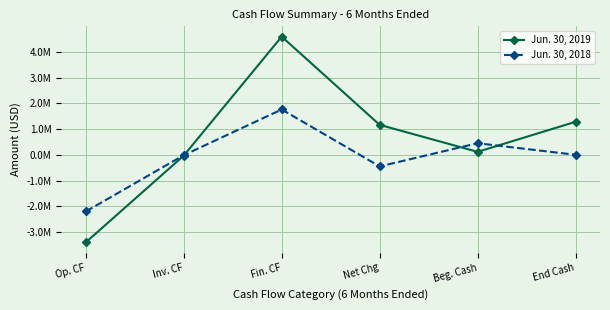

What are all the series names shown in the legend?

Jun. 30, 2019, Jun. 30, 2018